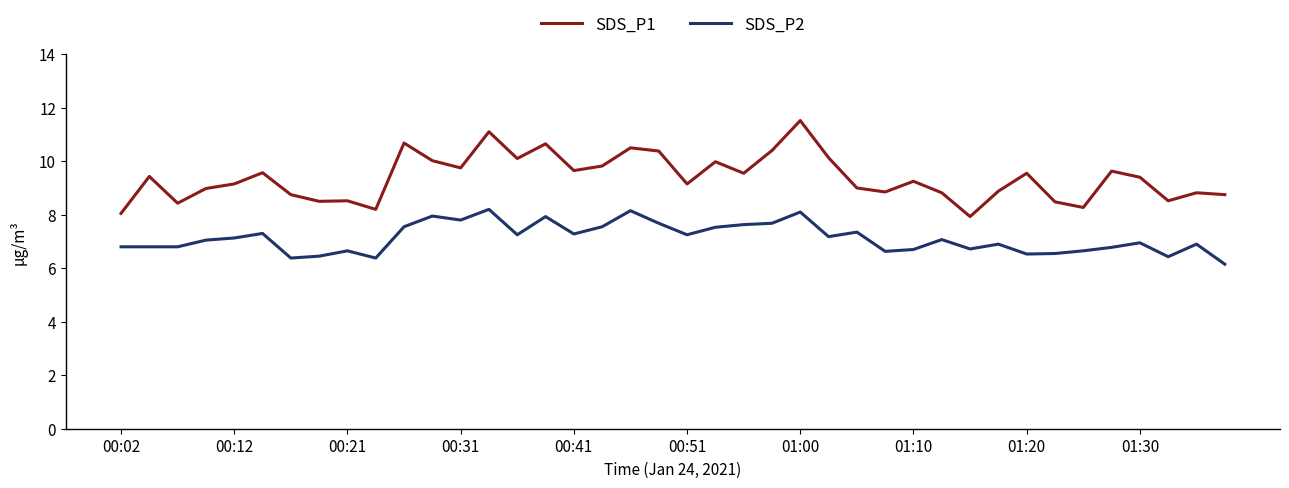

Which series has the largest total across all categories?

SDS_P1